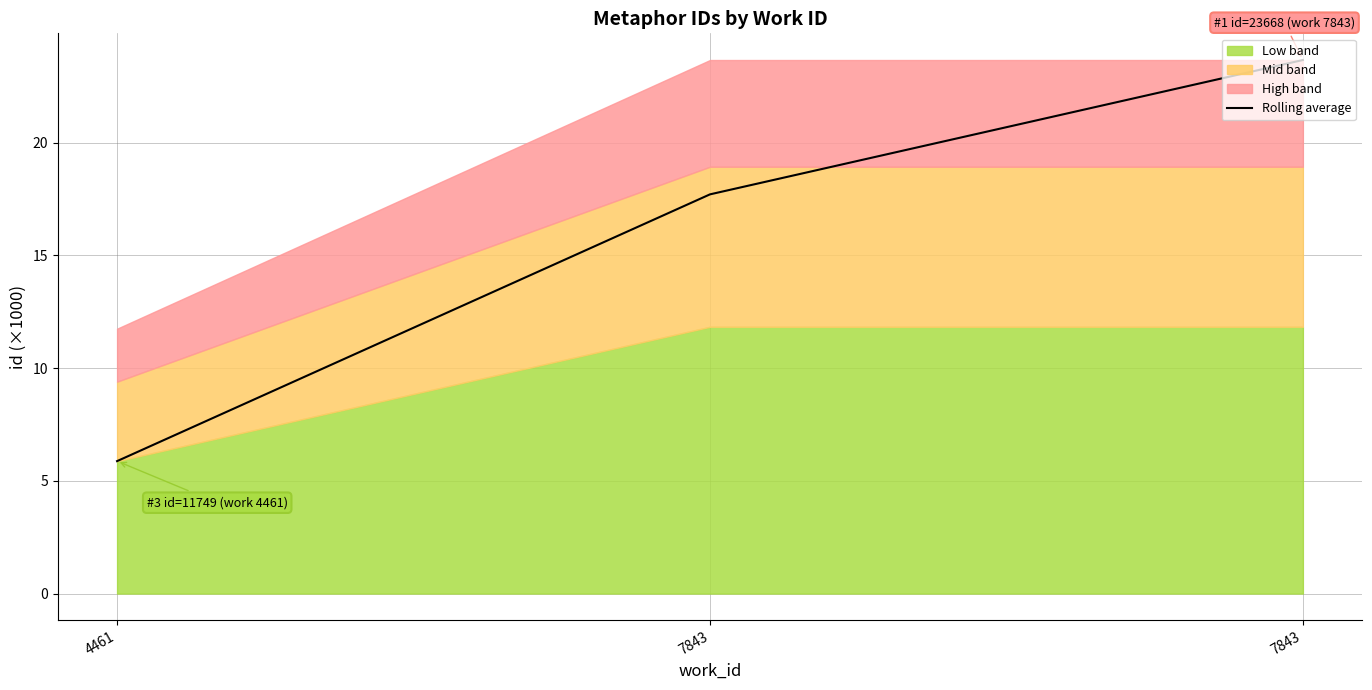

List the labels in order of value, smallest first.

4461, 7843, 7843